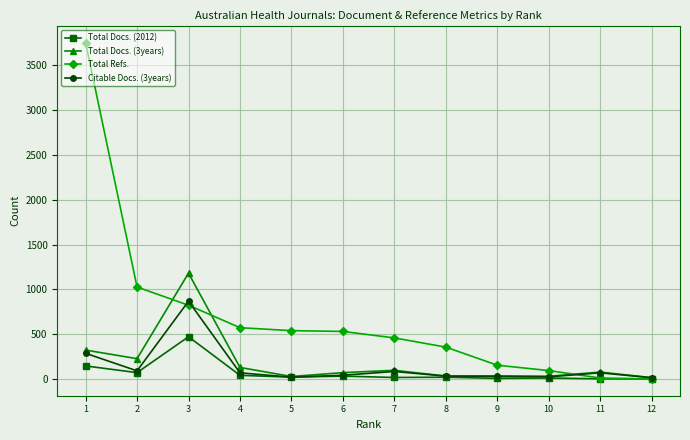

The value of Total Refs. at 7 is 644. True or false?

False